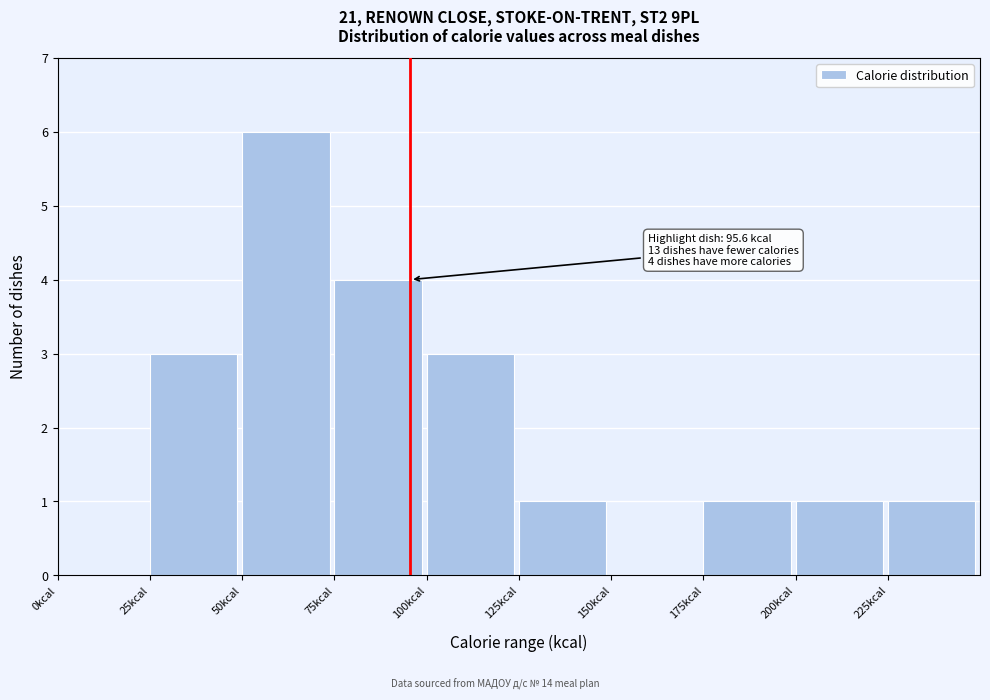

Which range on the x-axis has the tallest bar?

50 to 75